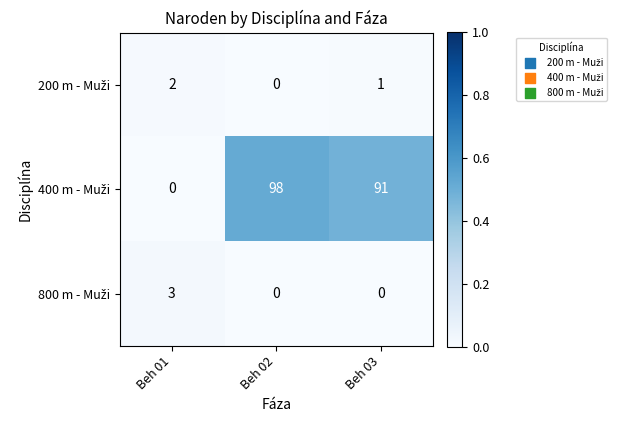

Count the number of data series in this chart.

3